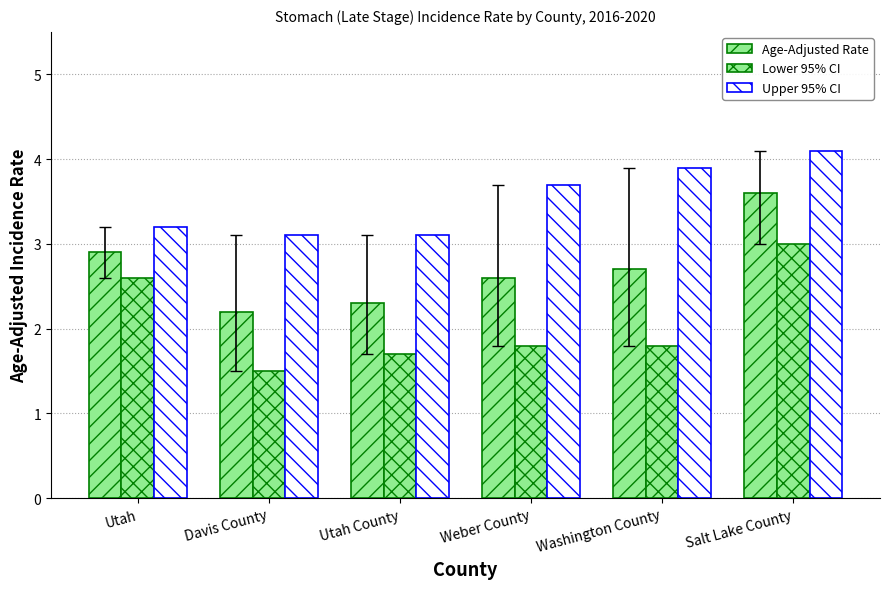

Reading left to right, transcribe all the data shown in this chart.

Age-Adjusted Rate: 2.9	2.2	2.3	2.6	2.7	3.6
Lower 95% CI: 2.6	1.5	1.7	1.8	1.8	3.0
Upper 95% CI: 3.2	3.1	3.1	3.7	3.9	4.1